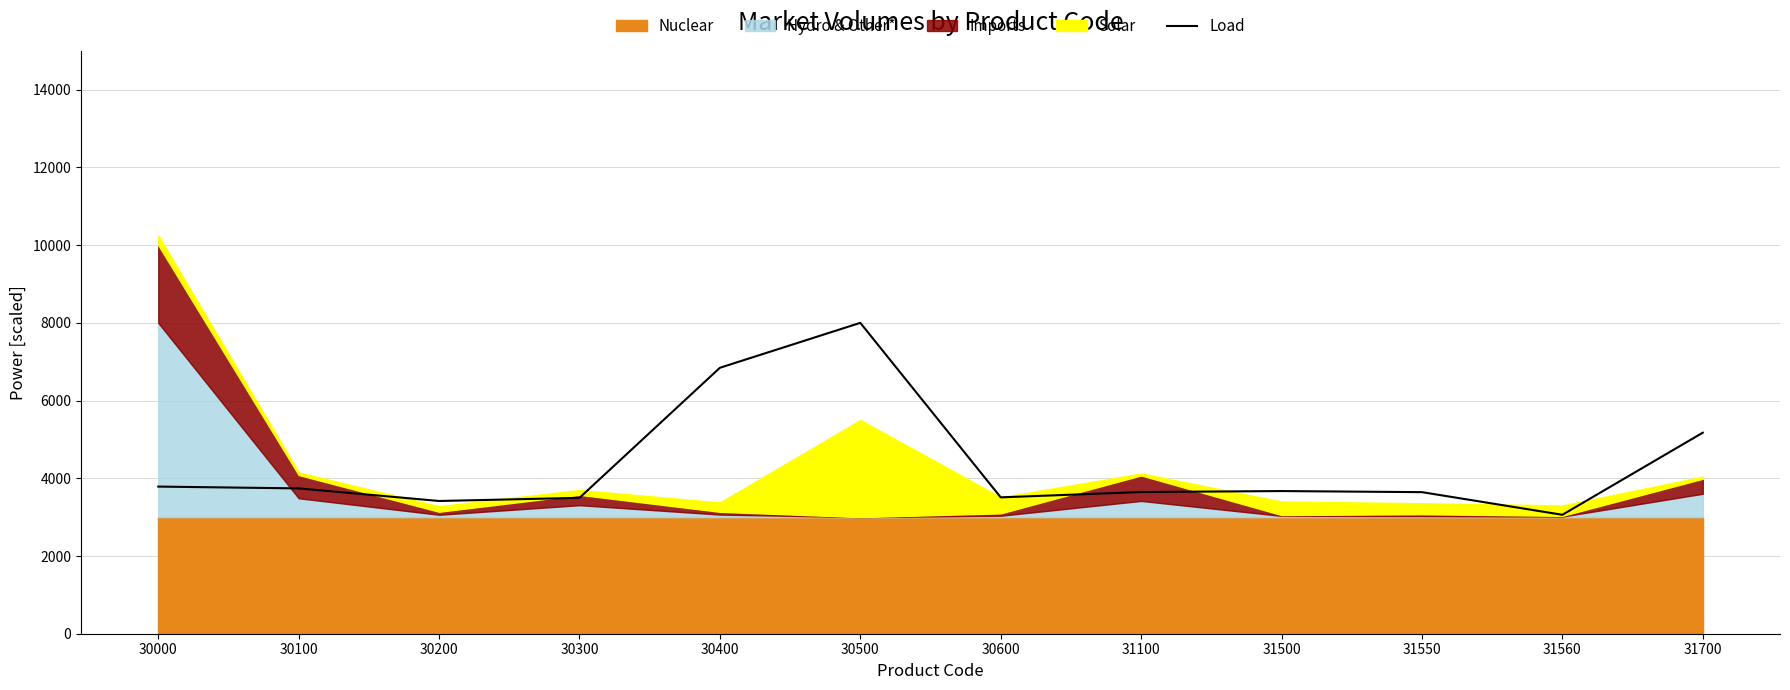

What is the value of the 8th point from the left?

3646.3